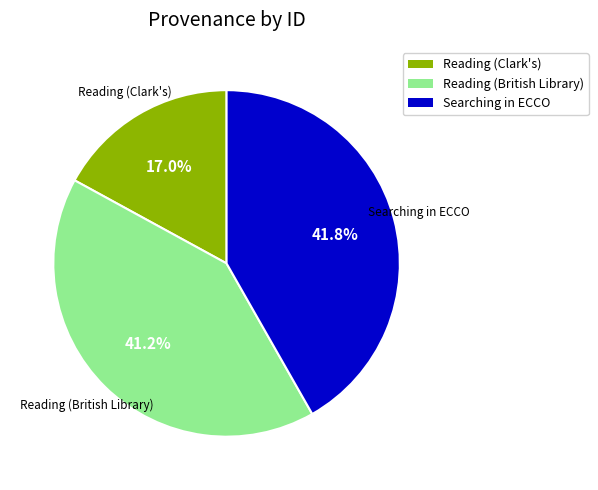

Is there any slice that represents more than half of the pie?

No